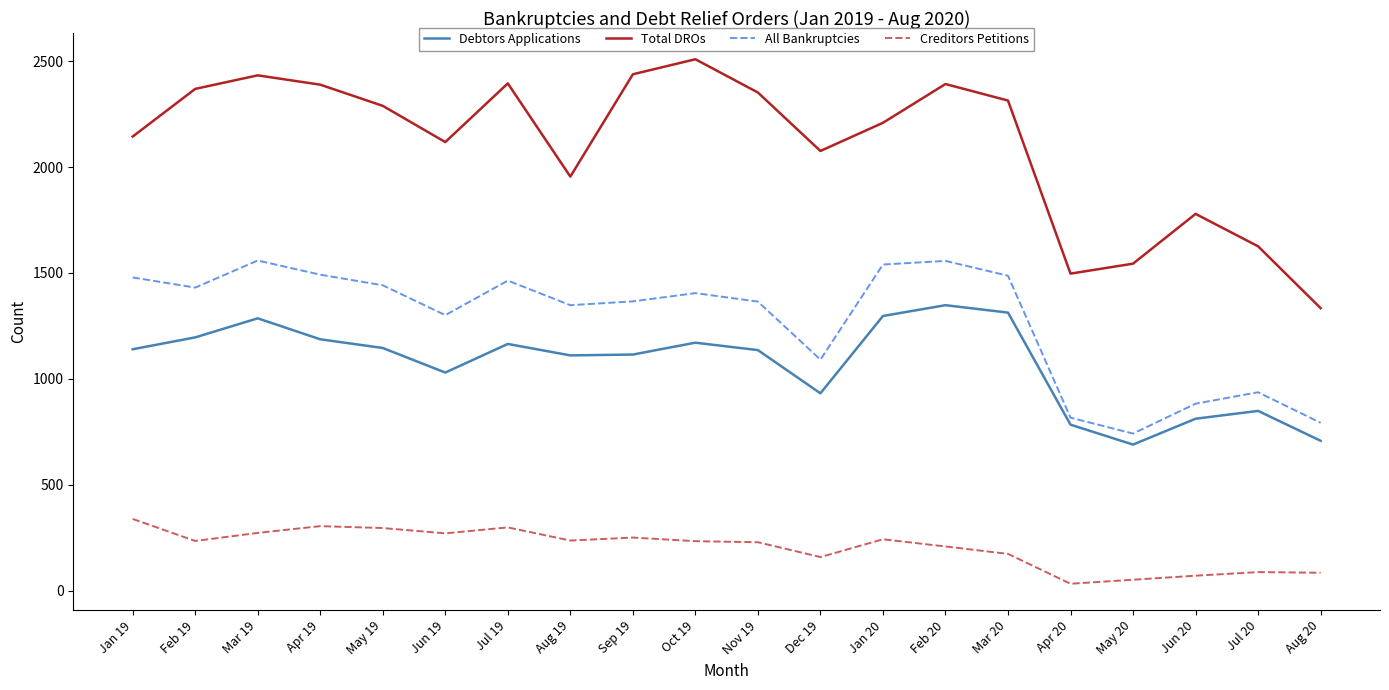

True or false: Total DROs and Debtors Applications intersect in this chart.

False